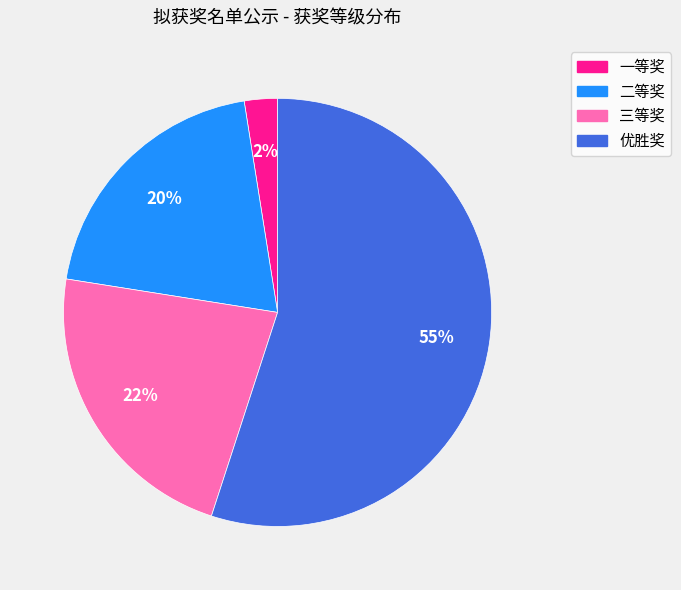

Is it true that 优胜奖 is 42% of the pie?

False